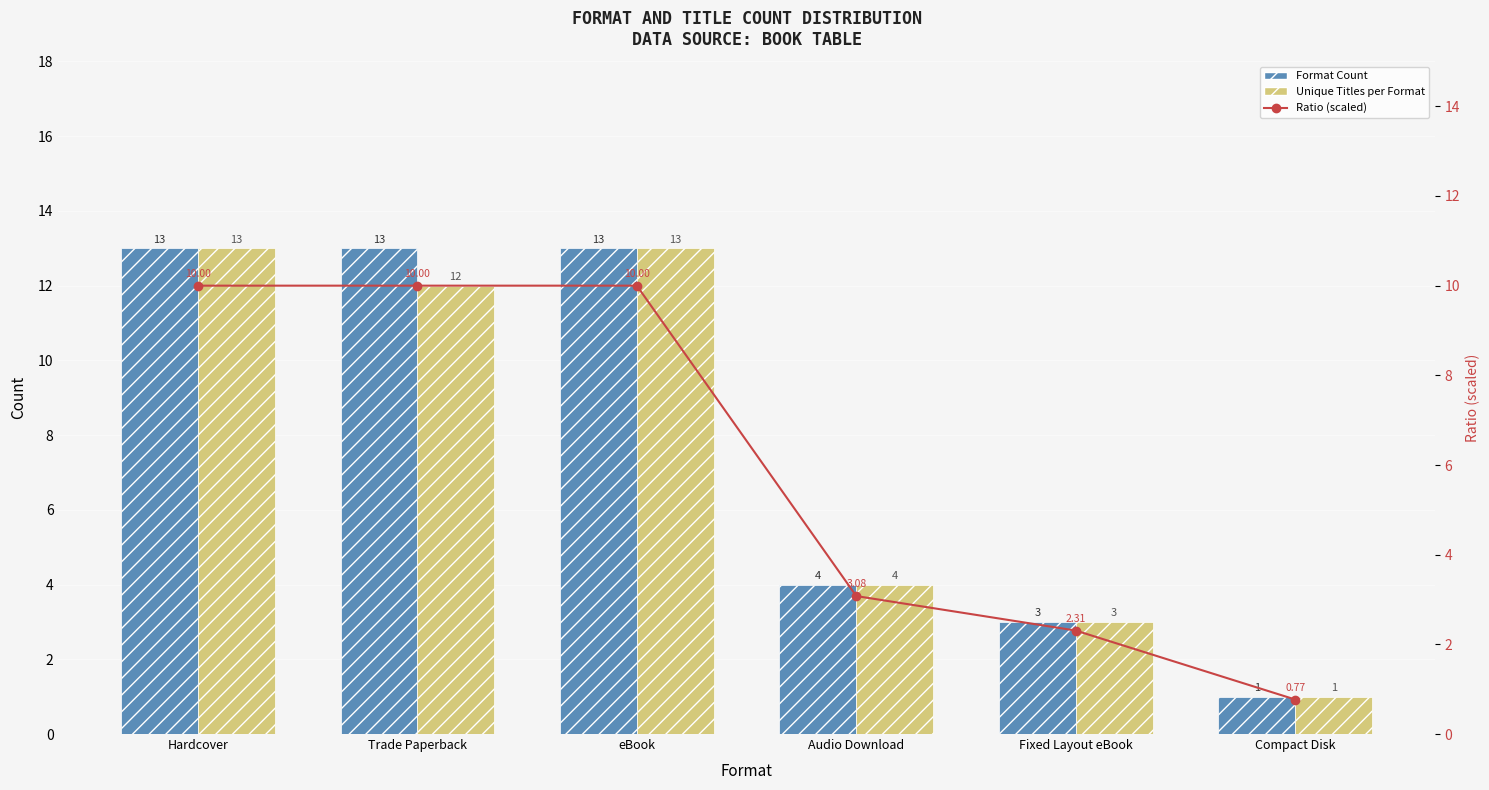

What is the maximum value for Format Count?

13.0